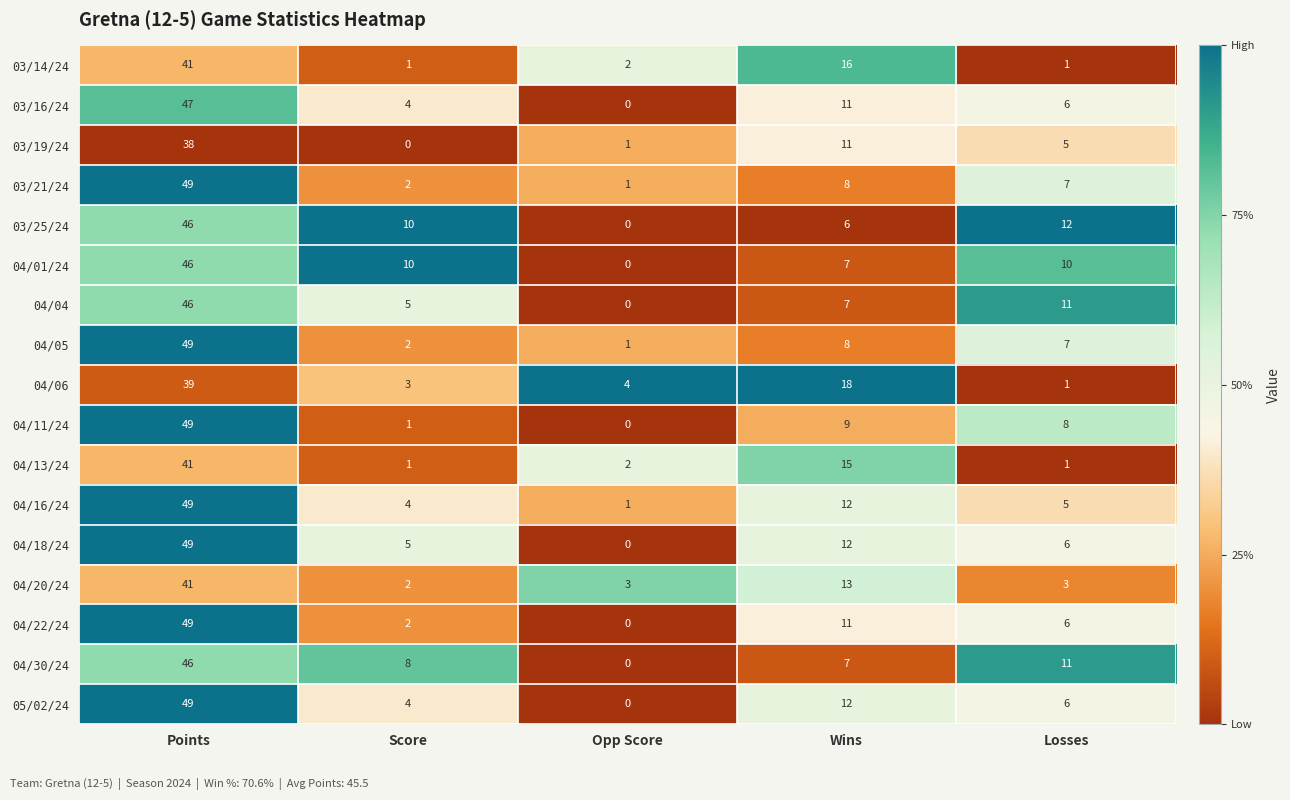

Which category has the lowest value in the 04/22/24 series?

Opp Score